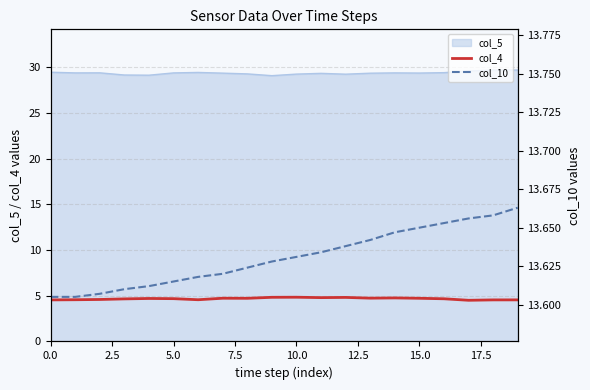

True or false: col_5 and col_4 cross at least once.

False